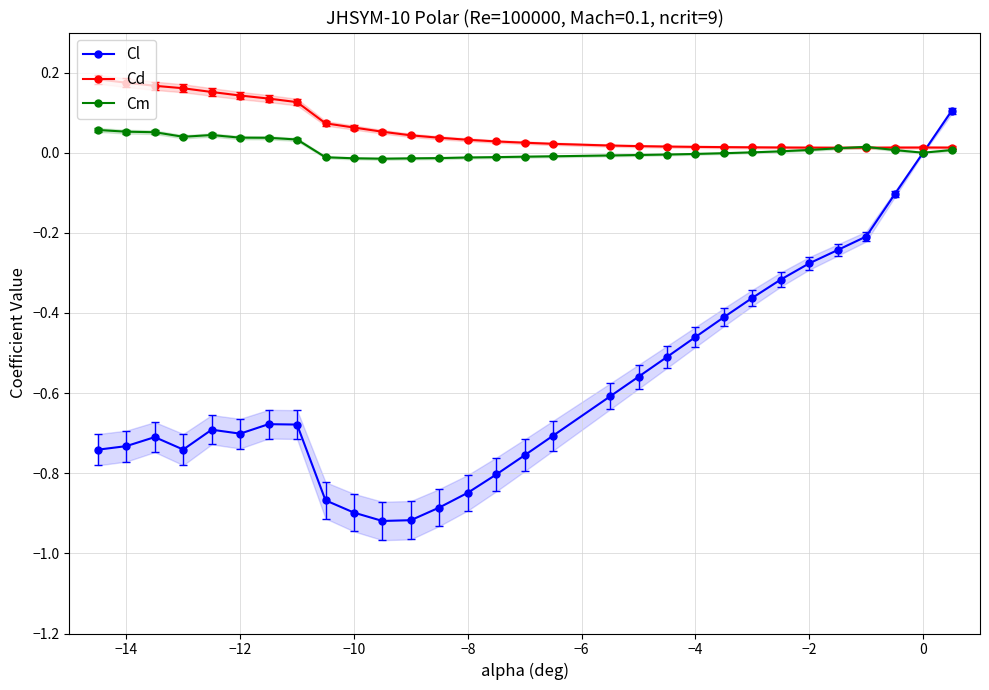

What is the difference between the maximum and minimum values in the Cl series?

1.0